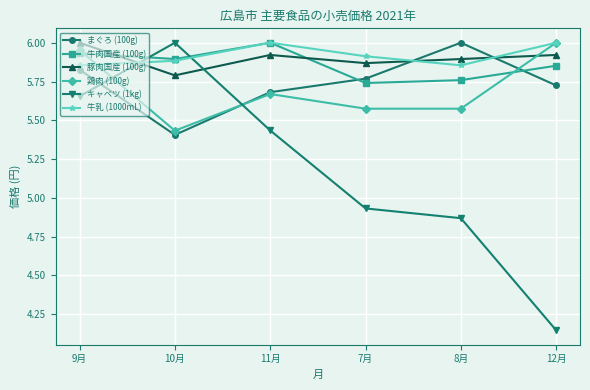

What position from the right is 12月?

1